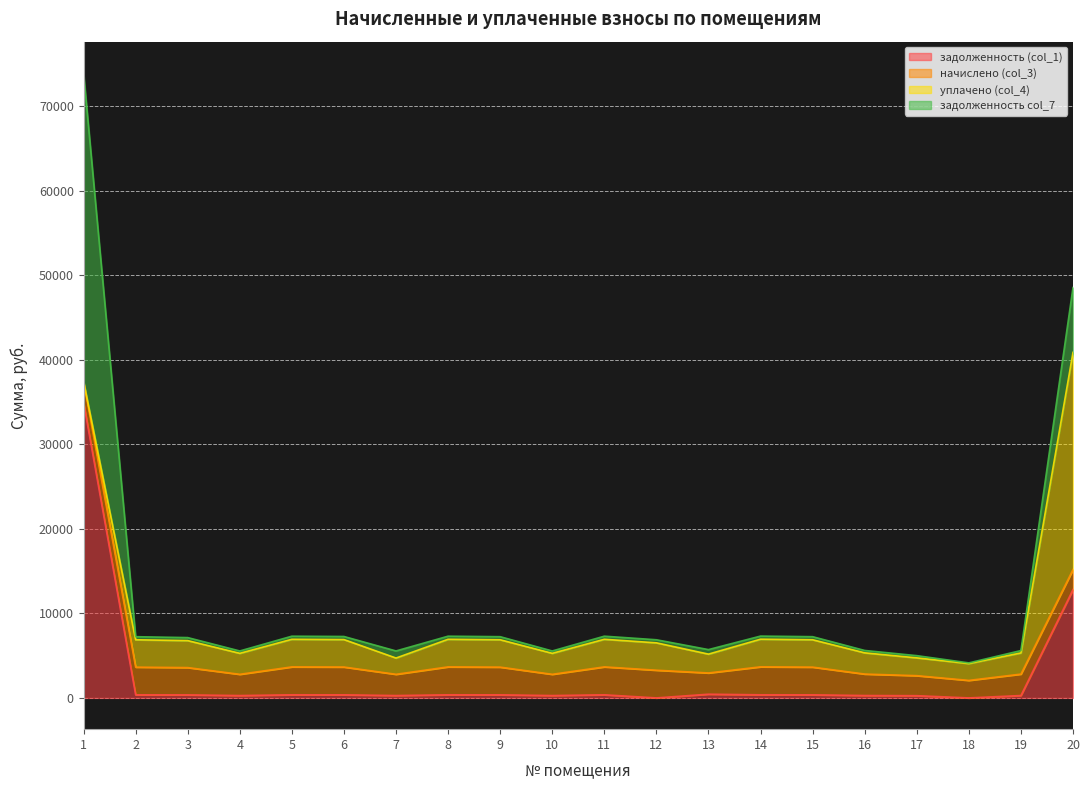

How many values in задолженность (col_1) are above zero?

18